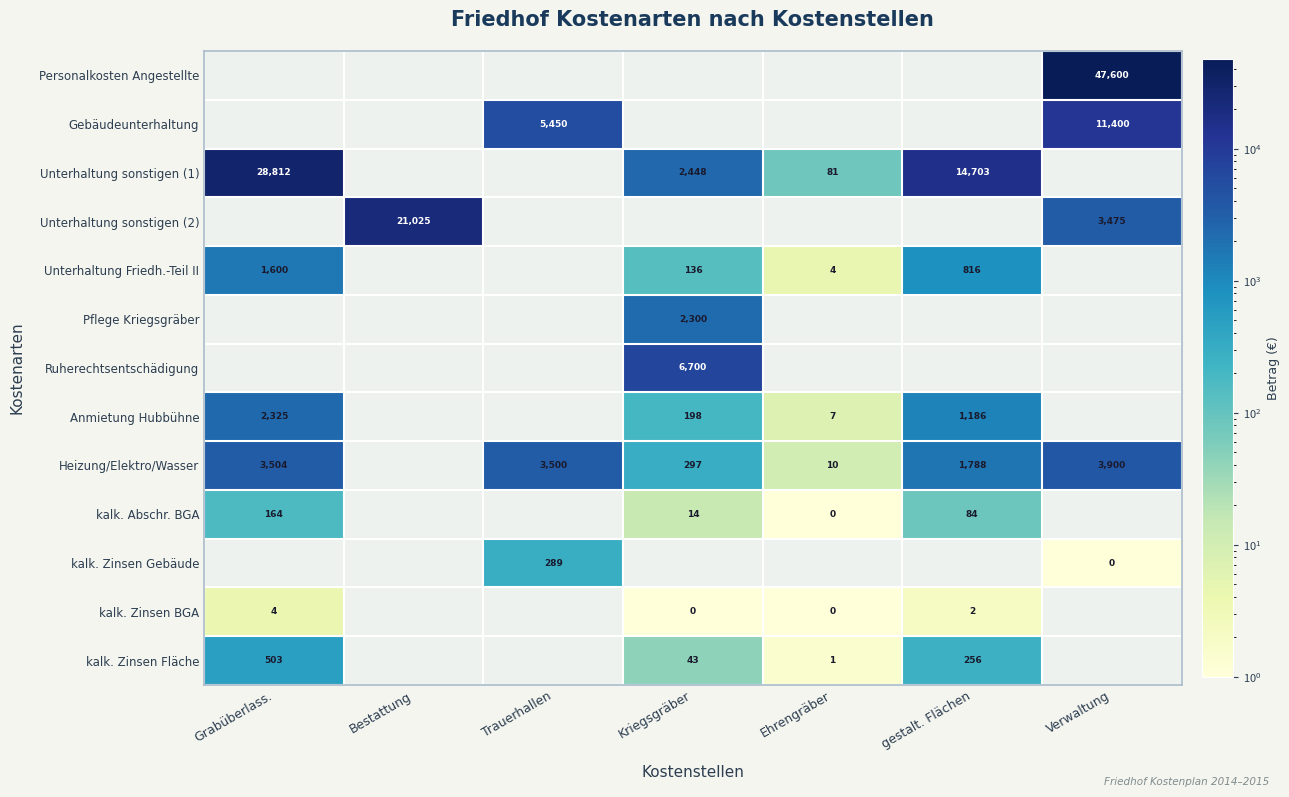

Is it true that Heizung/Elektro/Wasser equals 5152 at Verwaltung?

False